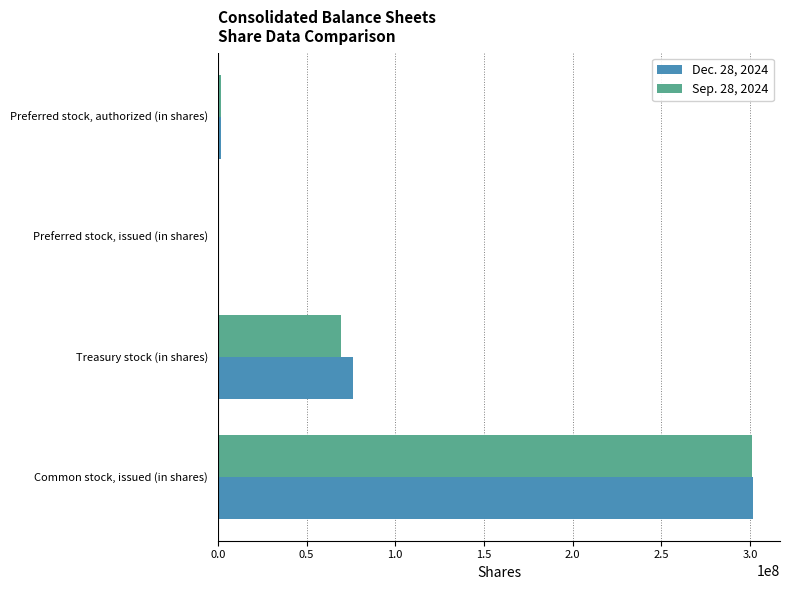

True or false: Dec. 28, 2024 has a value of 136593458 at Treasury stock (in shares).

False